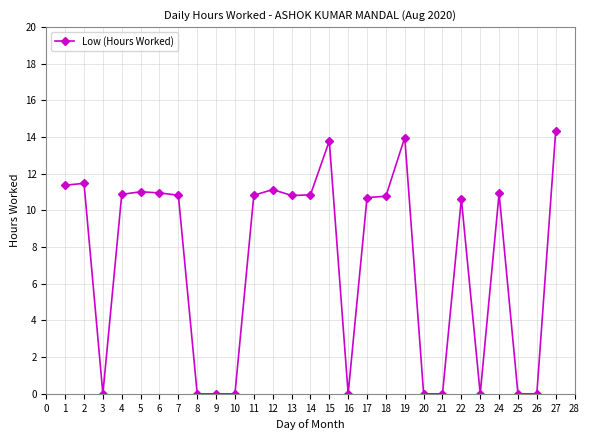

What is the difference between the maximum and minimum values?

14.3